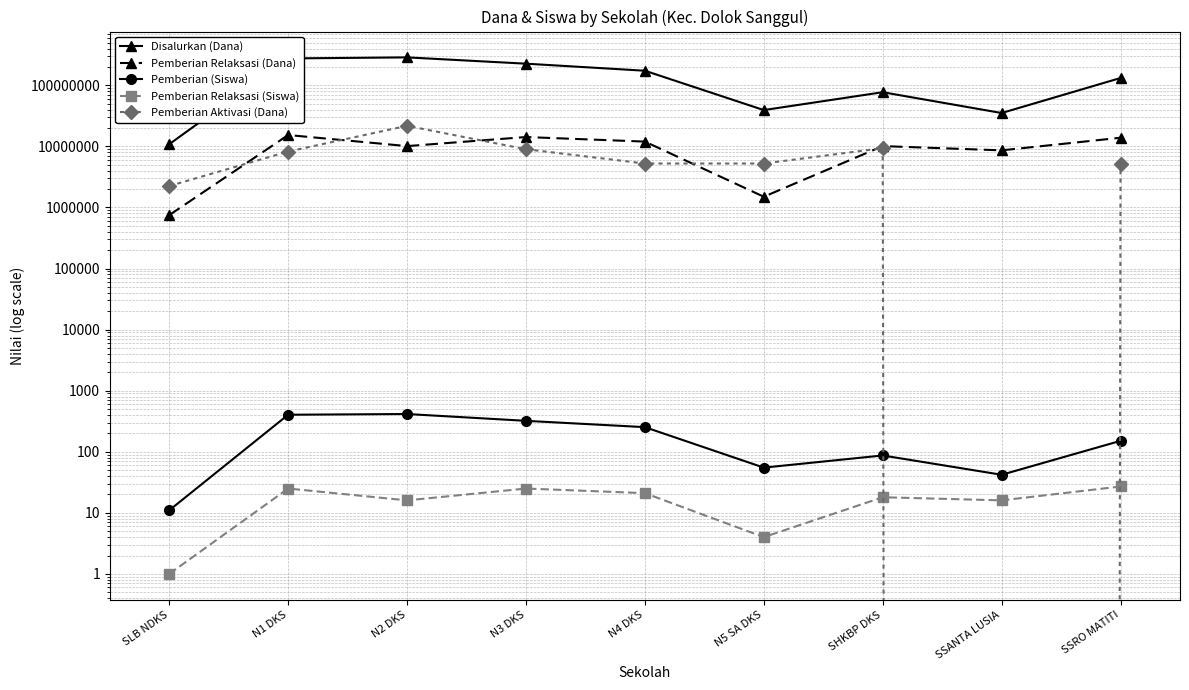

True or false: Pemberian (Siswa) and Pemberian Relaksasi (Siswa) intersect in this chart.

False